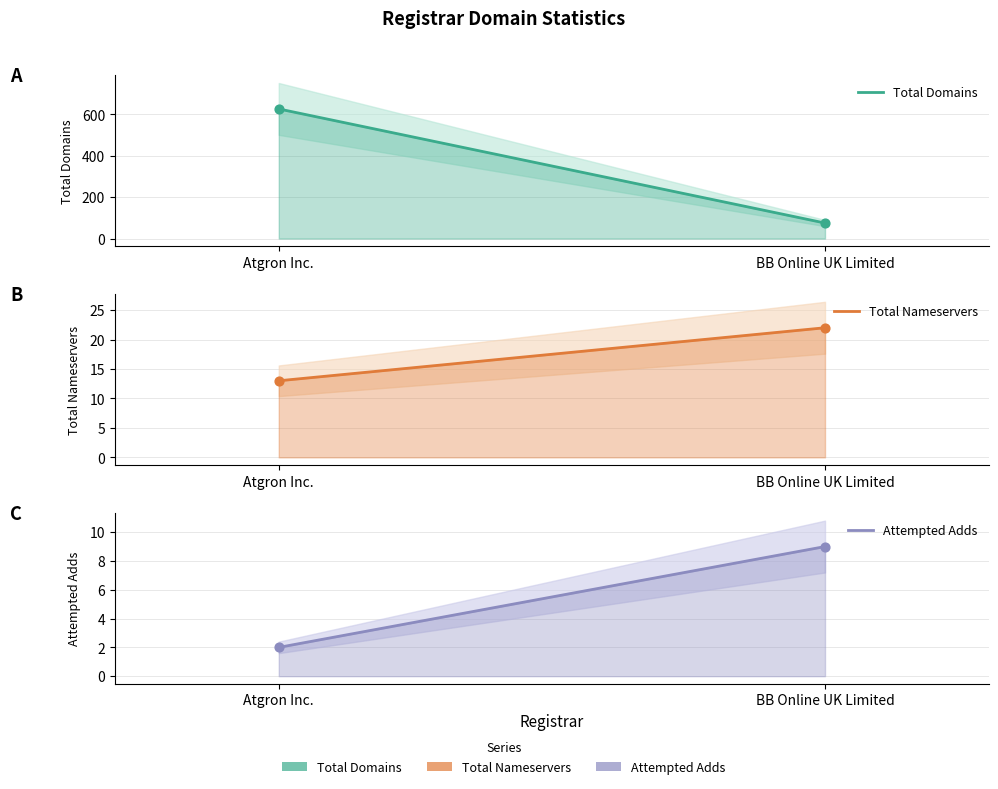

What are all the series names shown in the legend?

Total Domains, Total Nameservers, Attempted Adds